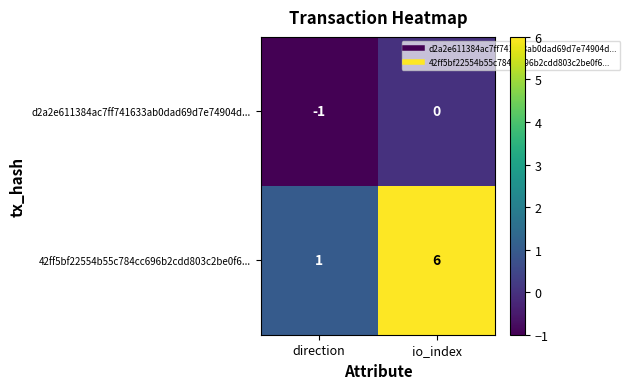

Which series has the largest range (max minus min)?

42ff5bf22554b55c784cc696b2cdd803c2be0f6...